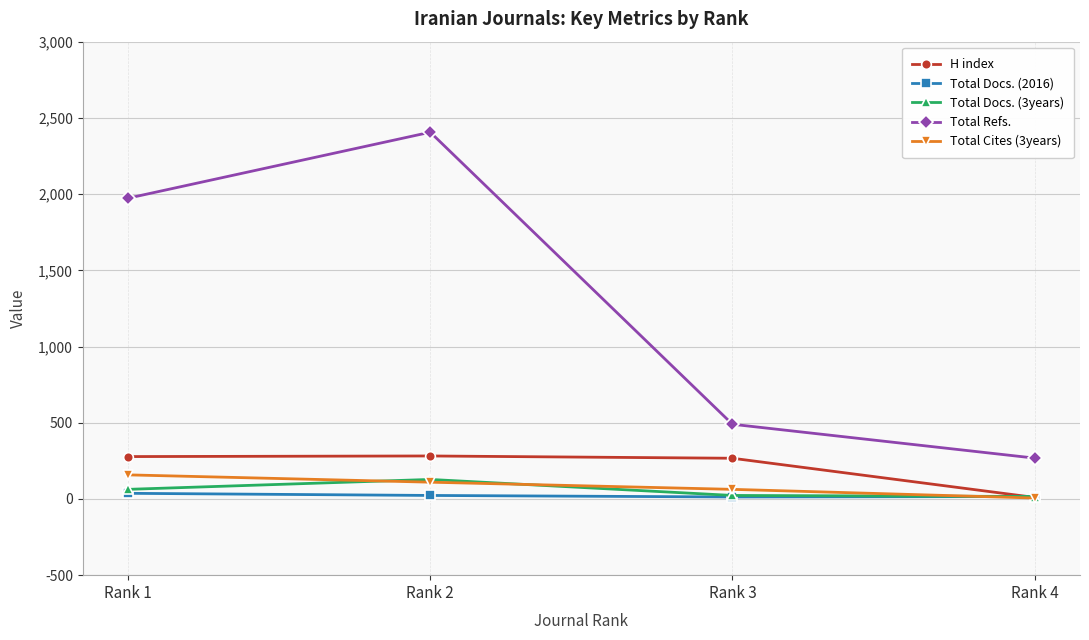

What are all the series names shown in the legend?

H index, Total Docs. (2016), Total Docs. (3years), Total Refs., Total Cites (3years)